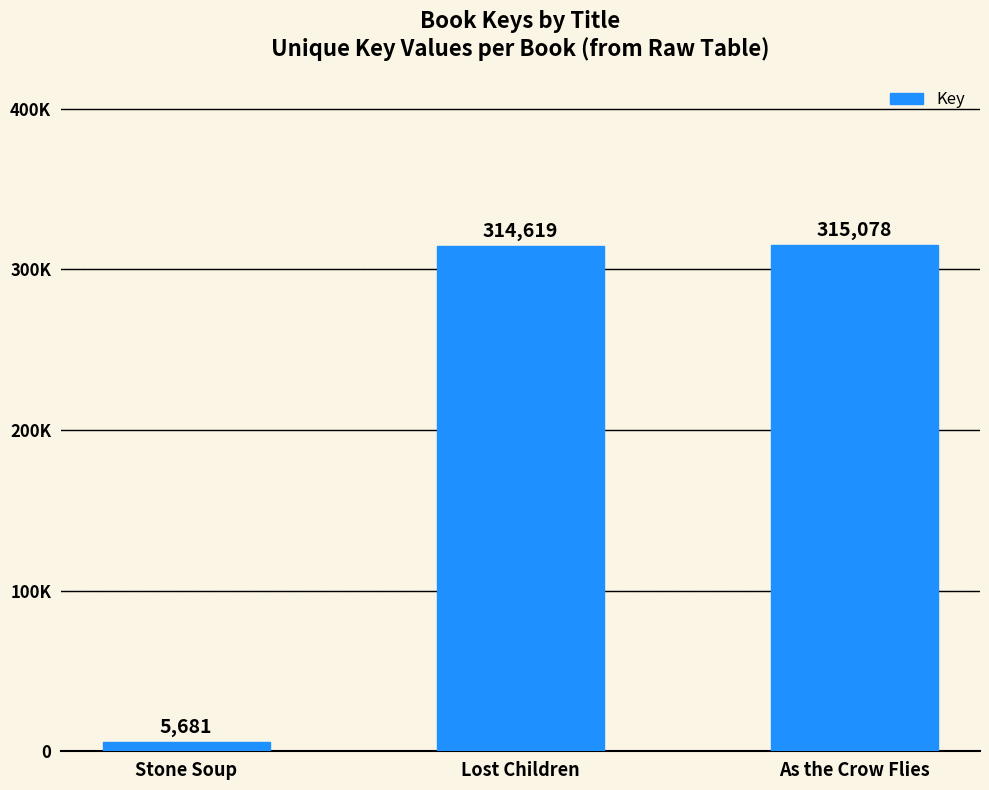

What is the greatest value displayed?

315078